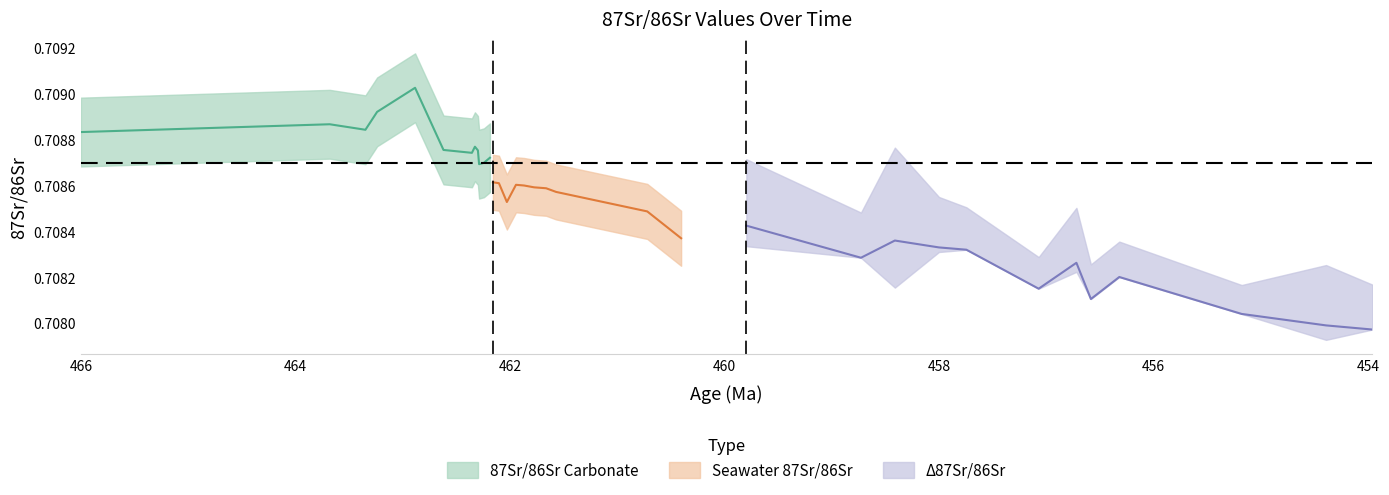

Does the chart have visible grid lines?

No